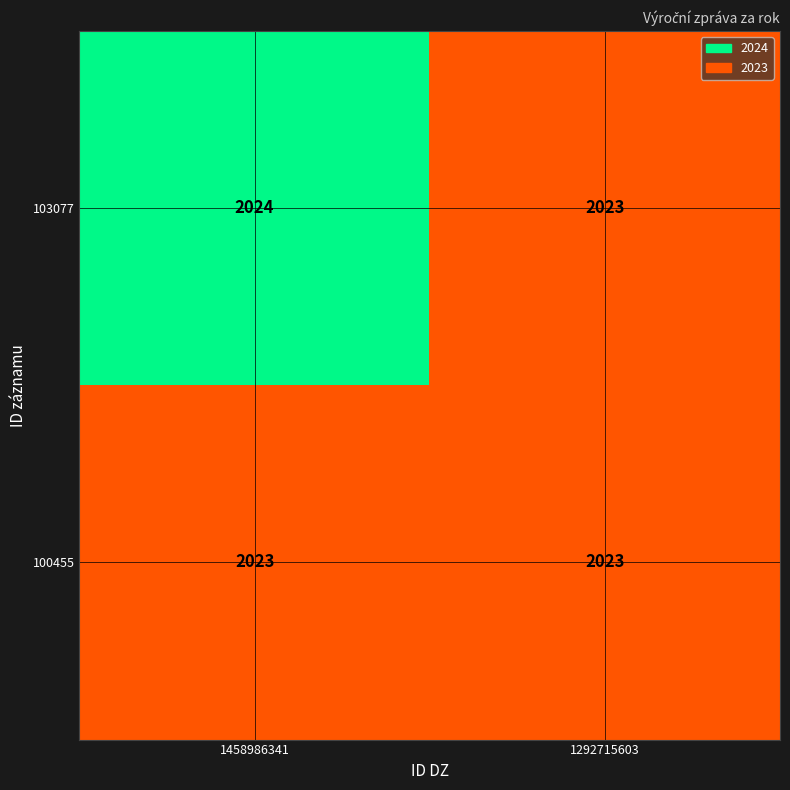

How many data points does each series have?

2